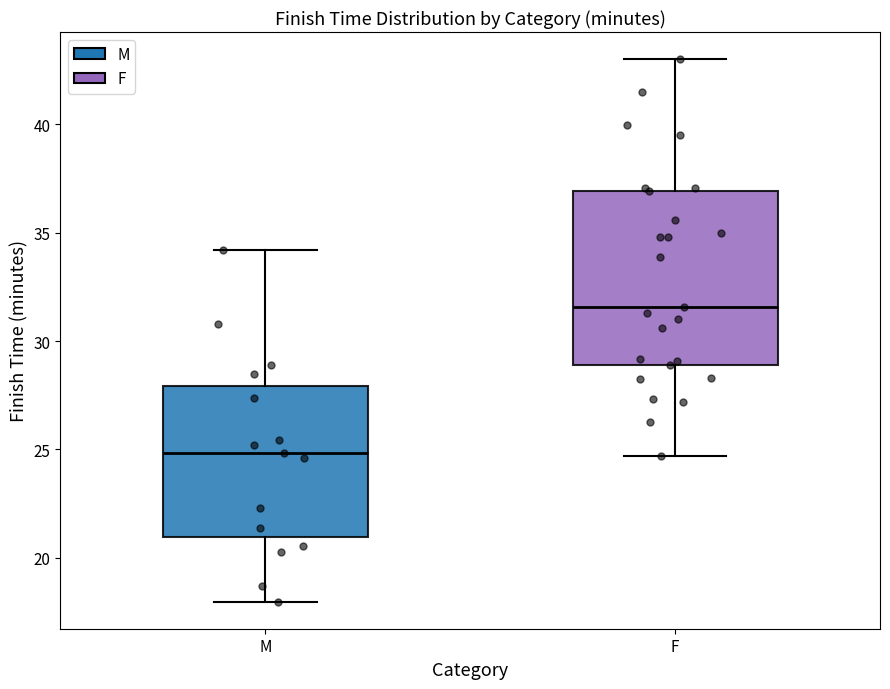

Where does the upper whisker of the box for F end on the y-axis? The values are not printed on the chart, so give them approximately, as read against the axis.

43.0